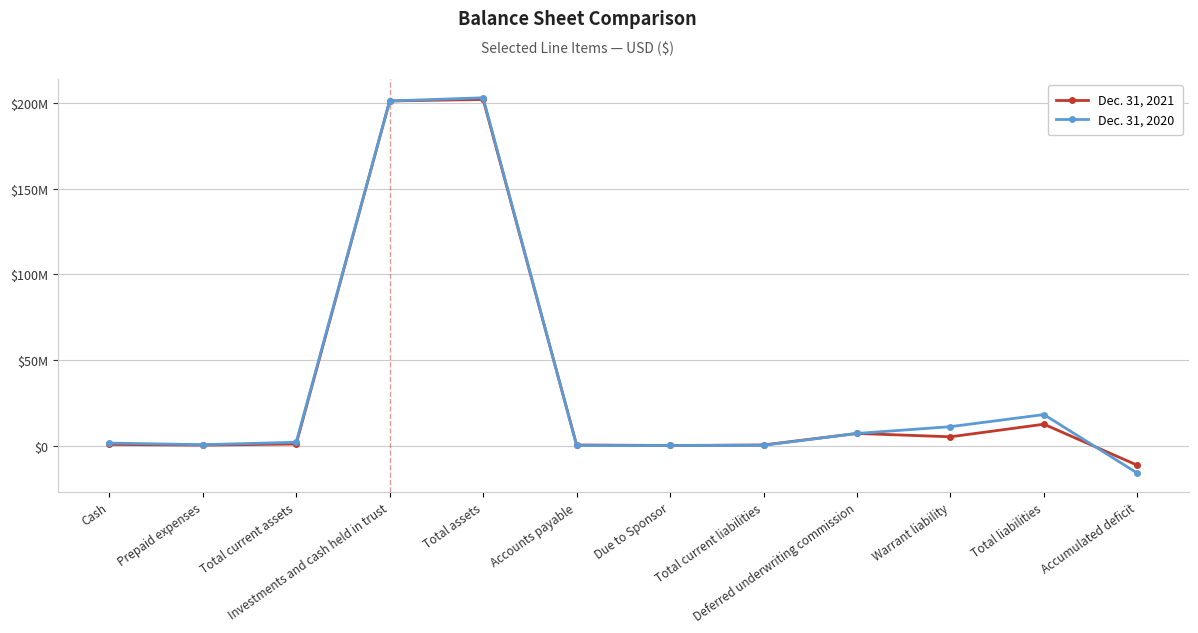

Is it true that Dec. 31, 2021 equals 5086259 at Total liabilities?

False